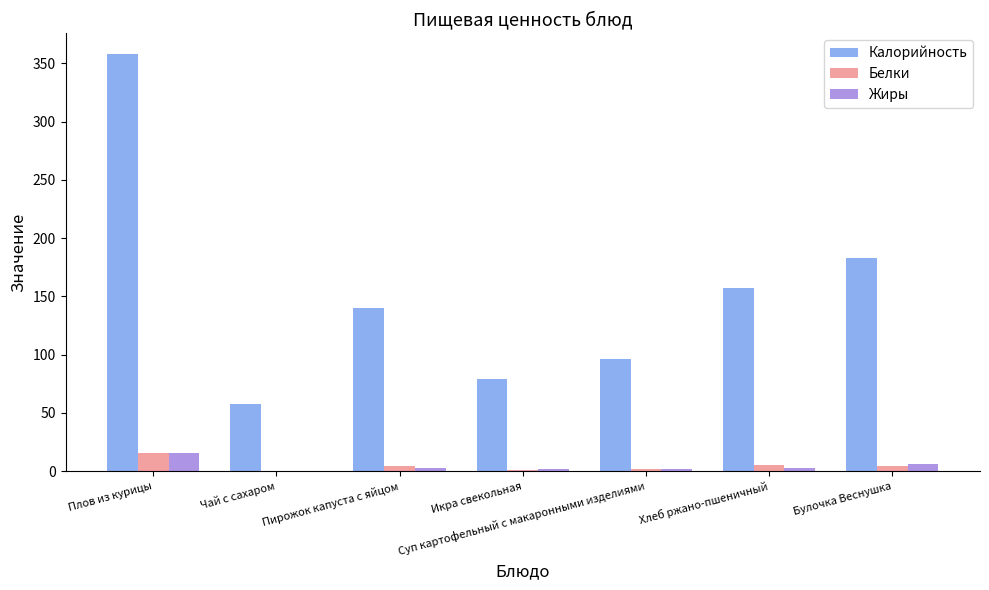

What is the sum of all Белки values?

32